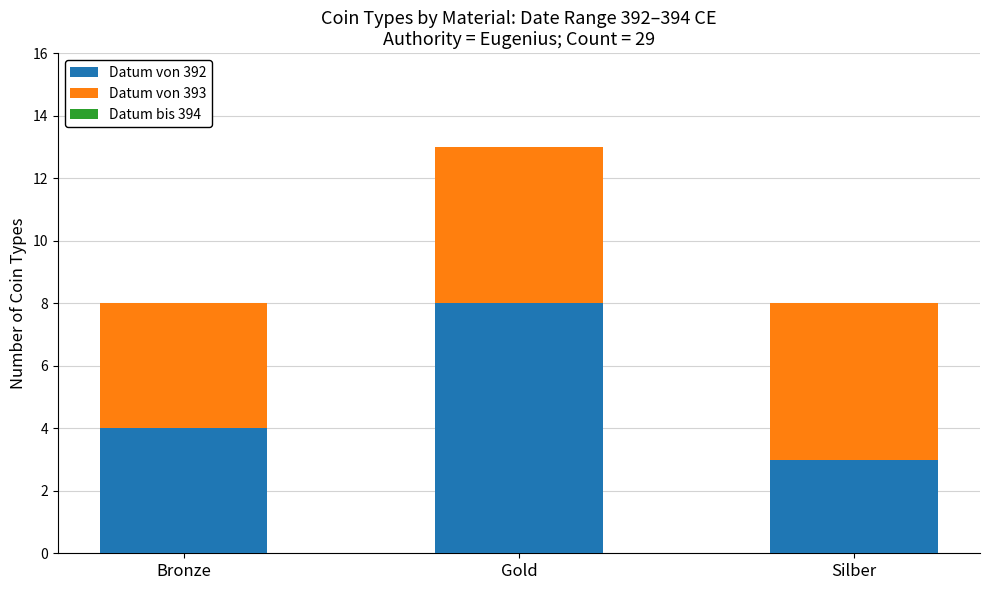

True or false: Datum von 392 has a value of 3 at Silber.

True